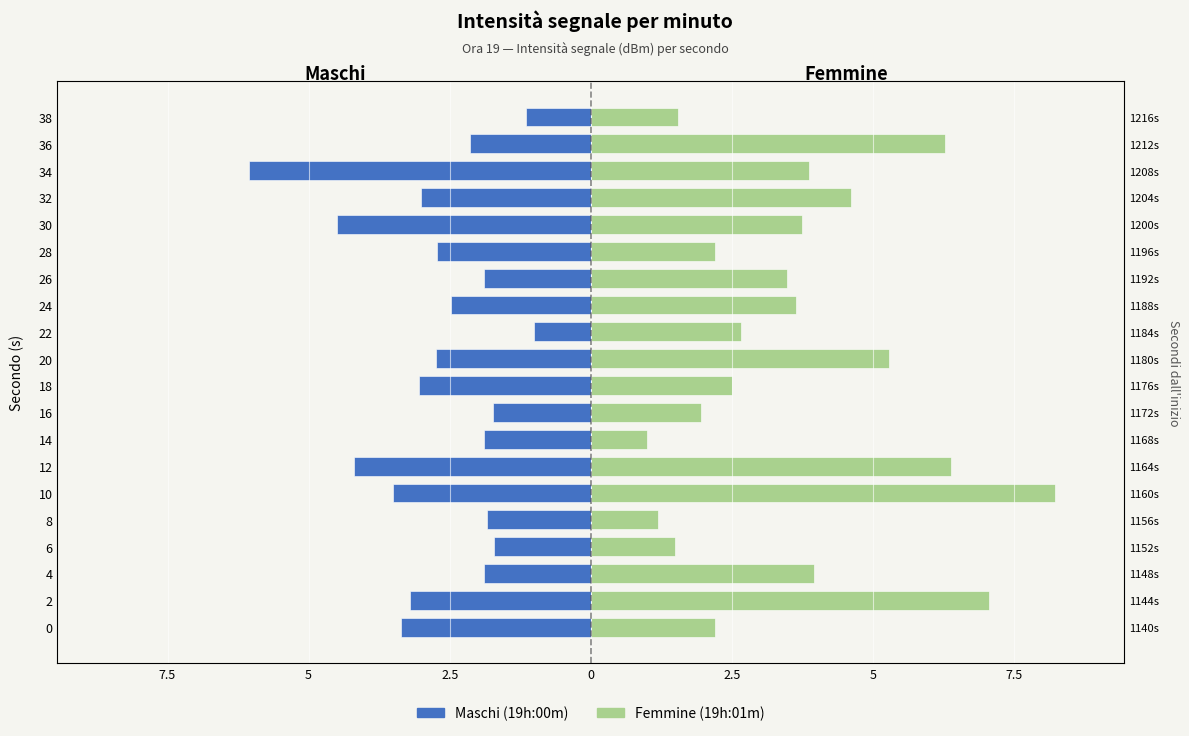

Rank the series by their maximum value, from lowest to highest.

Maschi, Femmine